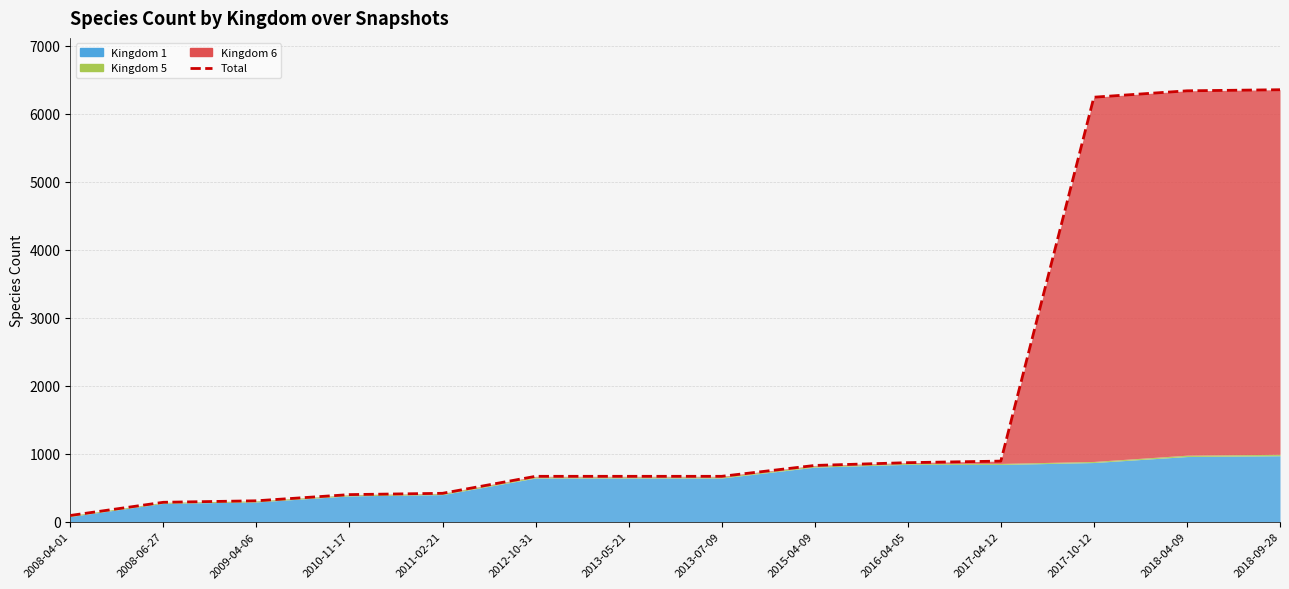

Reading left to right, what are all the values shown in this chart?

92	286	308	399	418	668	668	668	828	869	892	6246	6340	6356